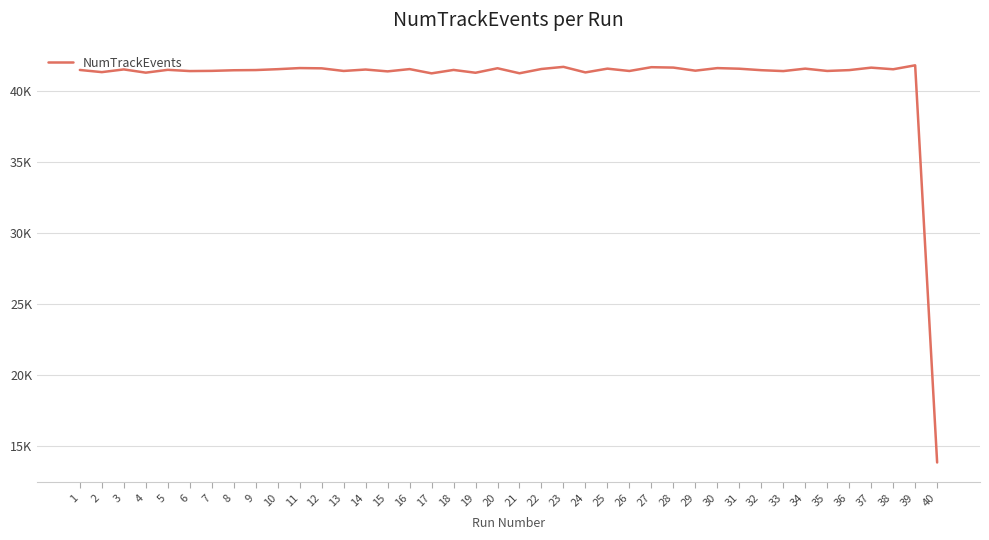

What is the maximum value shown in the chart?

41821